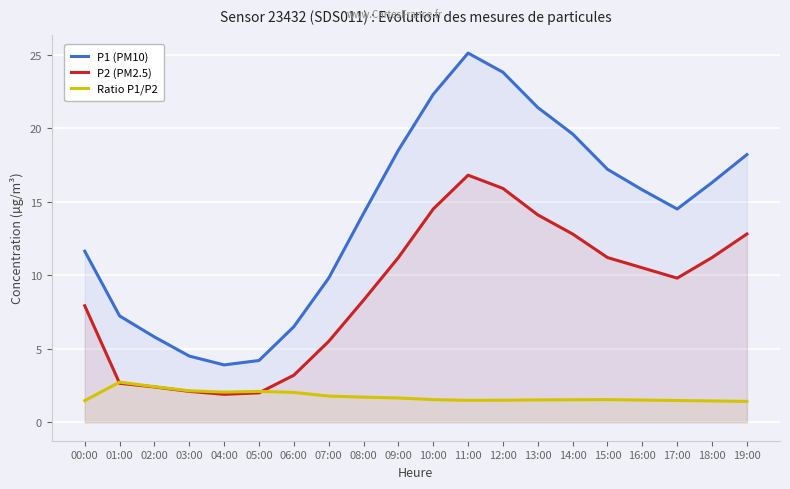

What is the label of the 5th point from the left?

04:00